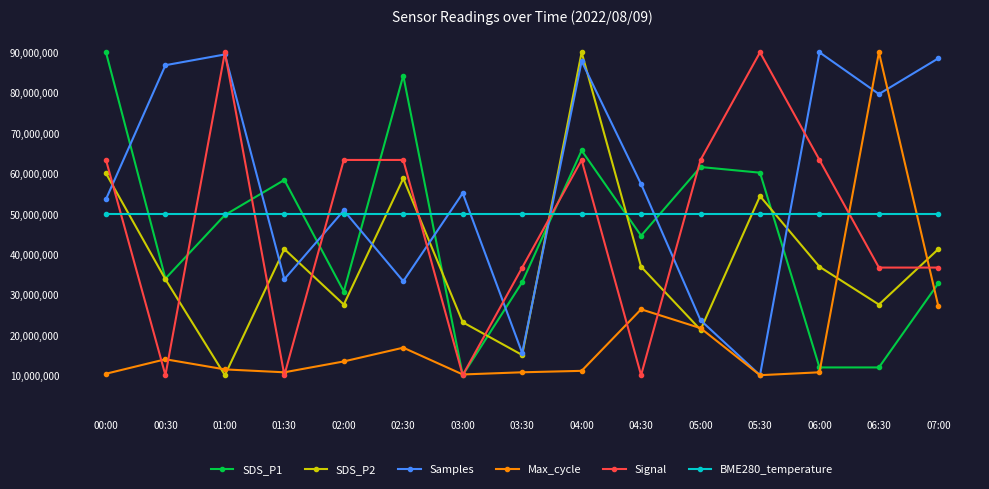

At which category is the sum across all series the highest?

04:00